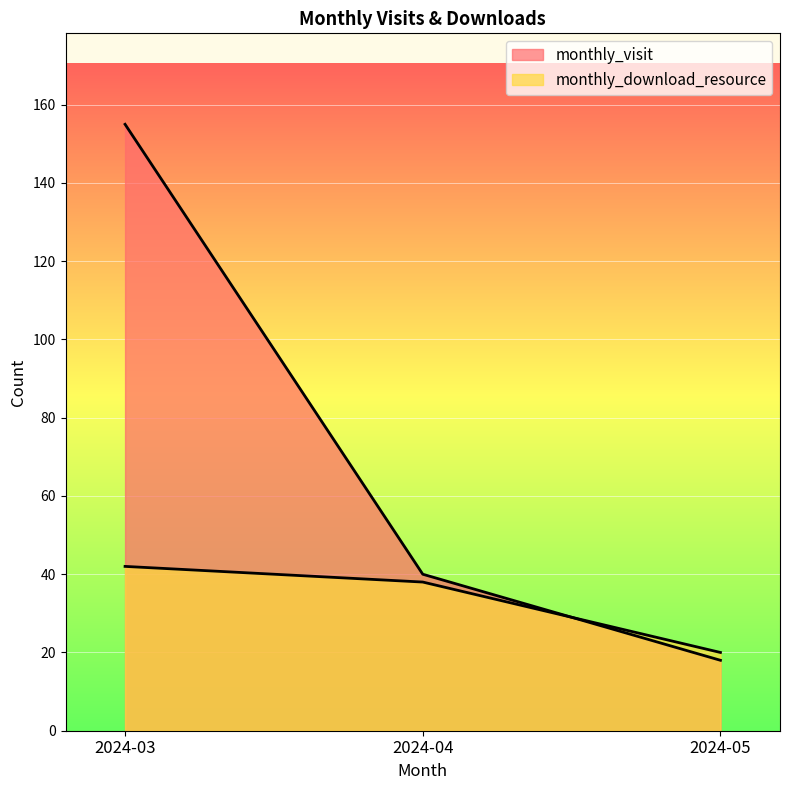

Reading right to left, extract all data points from this chart.

monthly_visit: 18	40	155
monthly_download_resource: 20	38	42